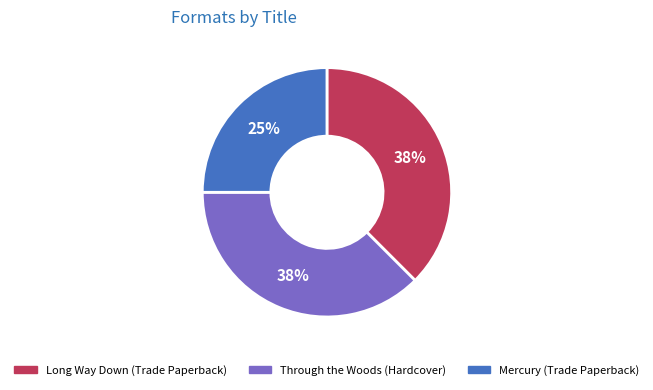

Is there a majority slice in this chart?

No